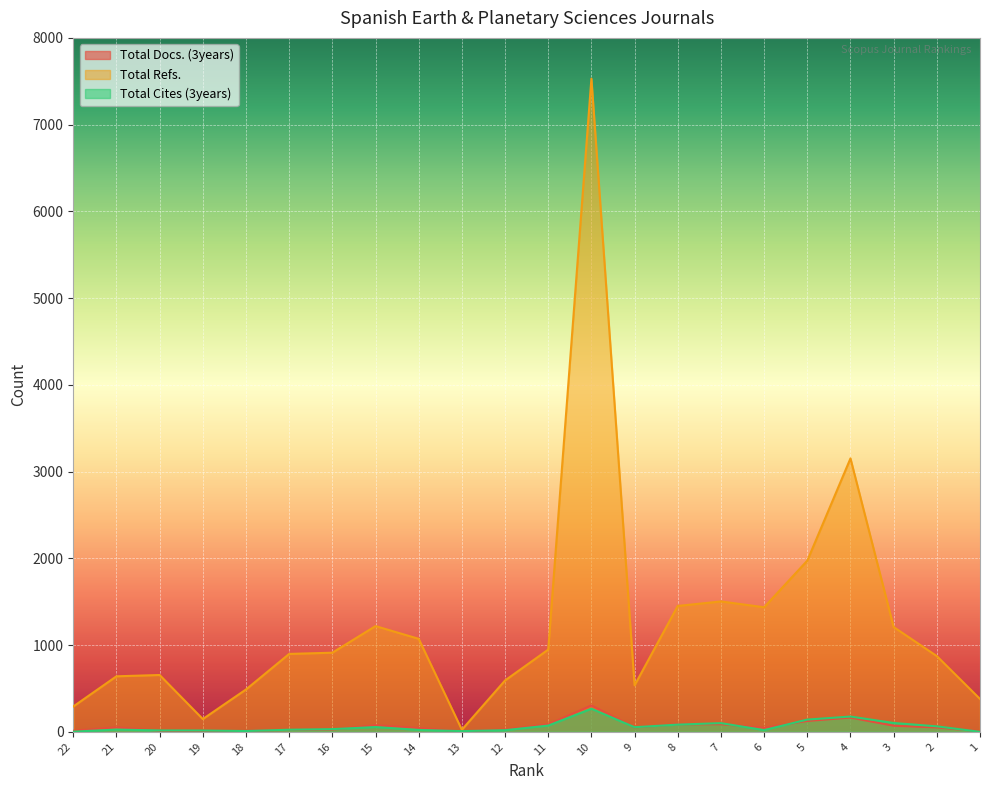

What is the sum of the Total Refs. values at 22 and 6?

1728